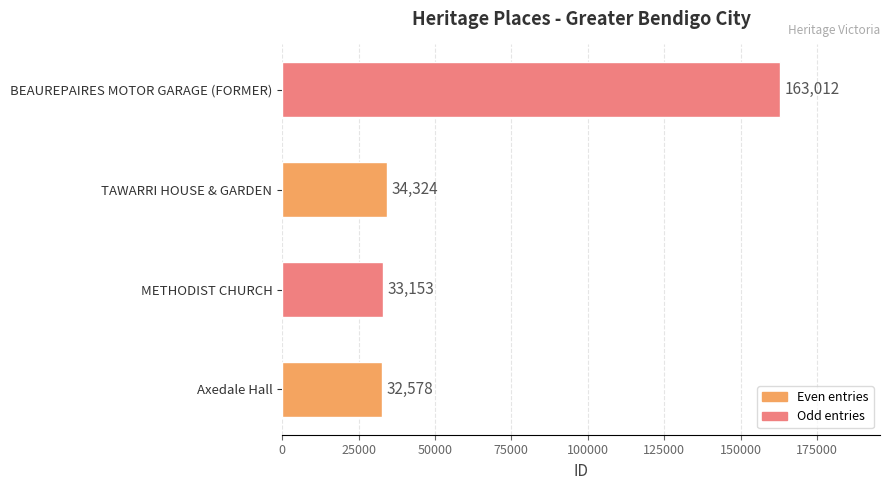

What is the smallest value displayed?

32578